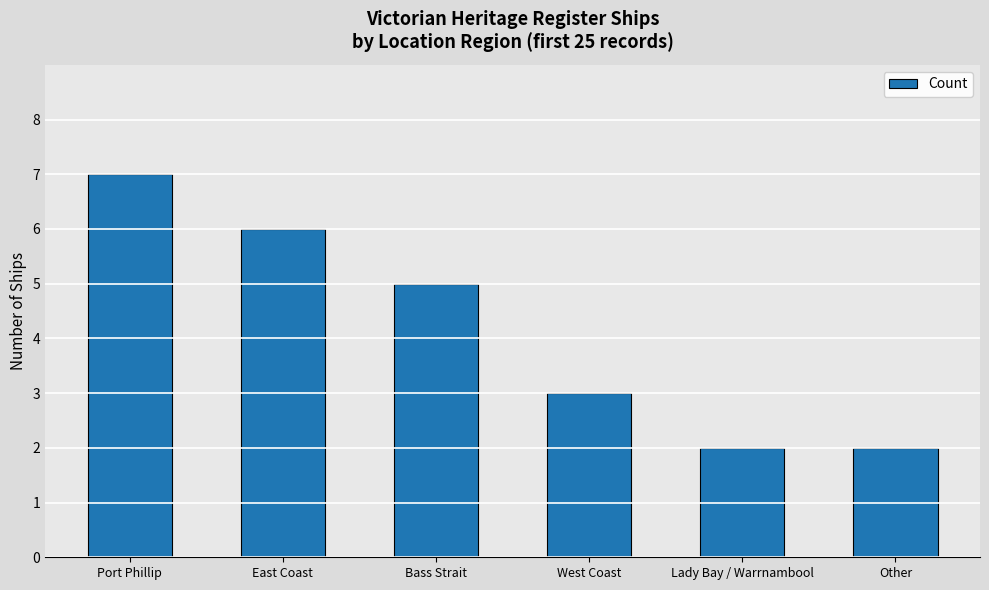

Count the number of data series in this chart.

1